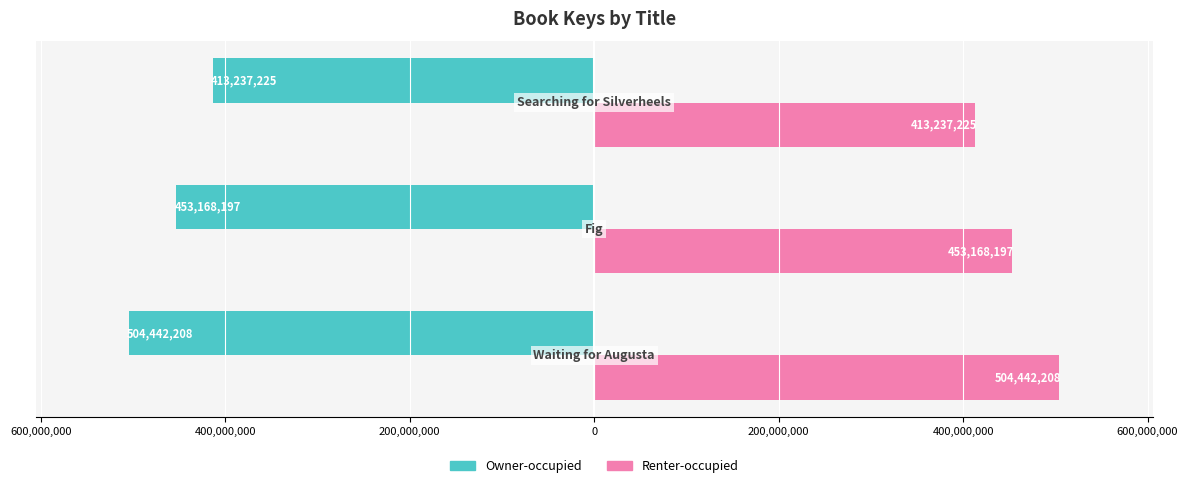

What are all the series names shown in the legend?

Owner-occupied, Renter-occupied